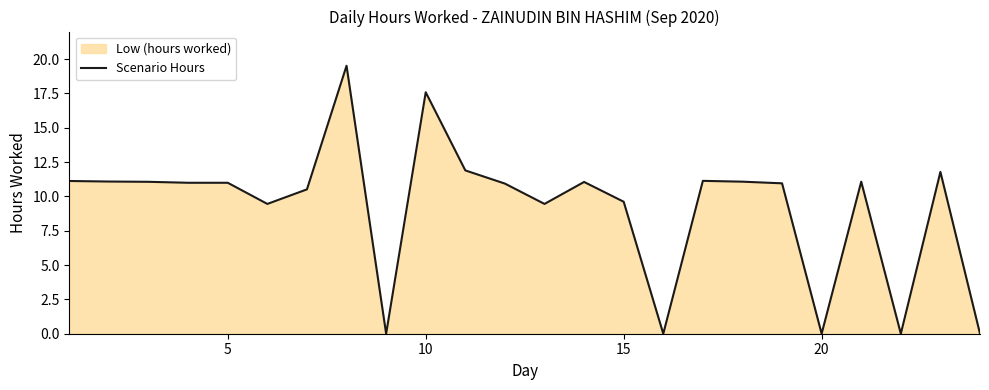

What is the difference between the maximum and minimum values?

19.5